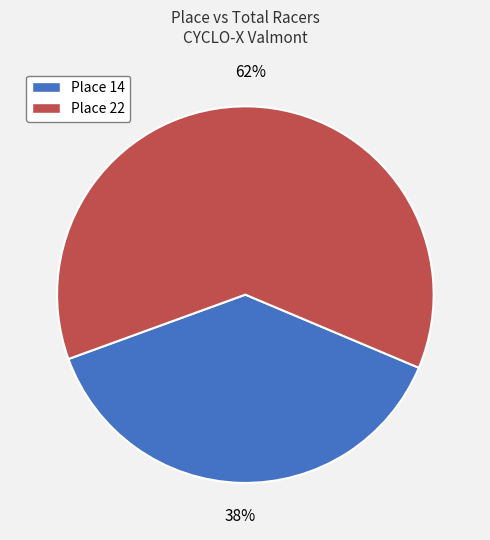

What percentage is the Place 14 slice, to the nearest percent?

38%